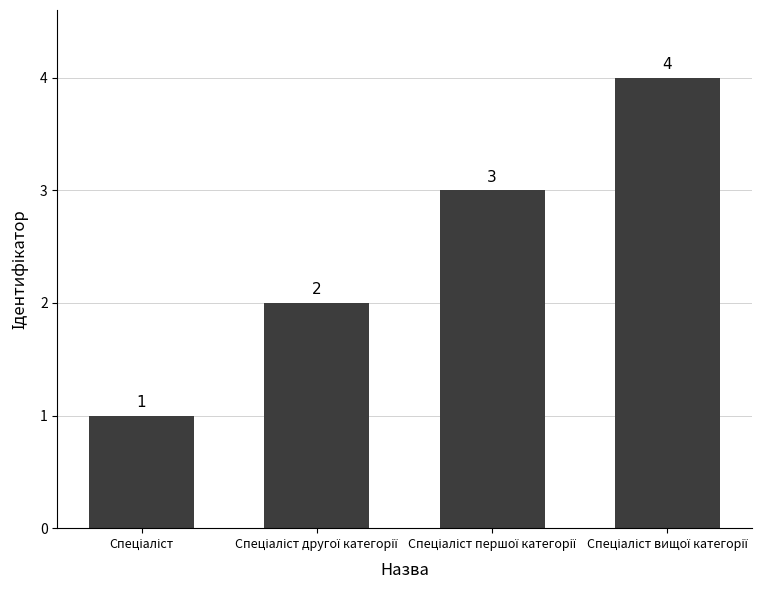

Are the bars horizontal?

No